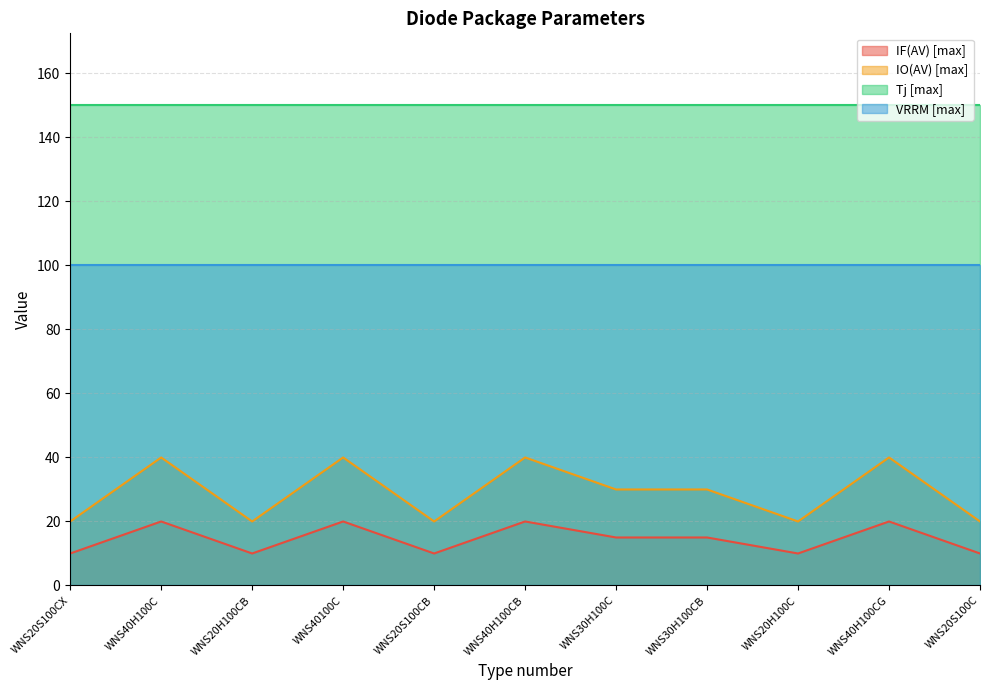

Where is IF(AV) [max] nearest to the value 15?

WNS30H100C